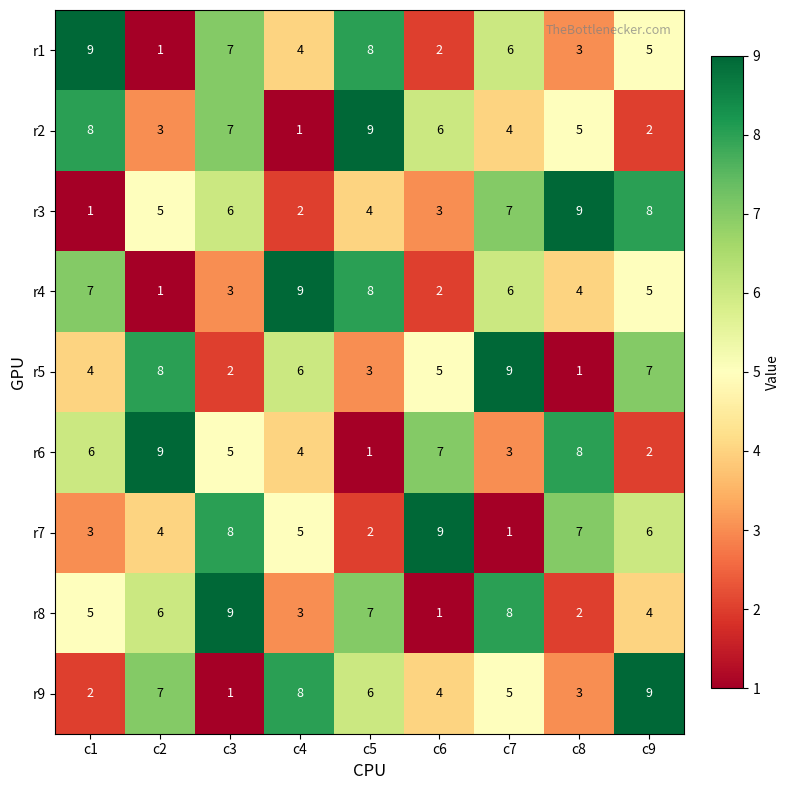

At which label does r7 reach its minimum?

c7